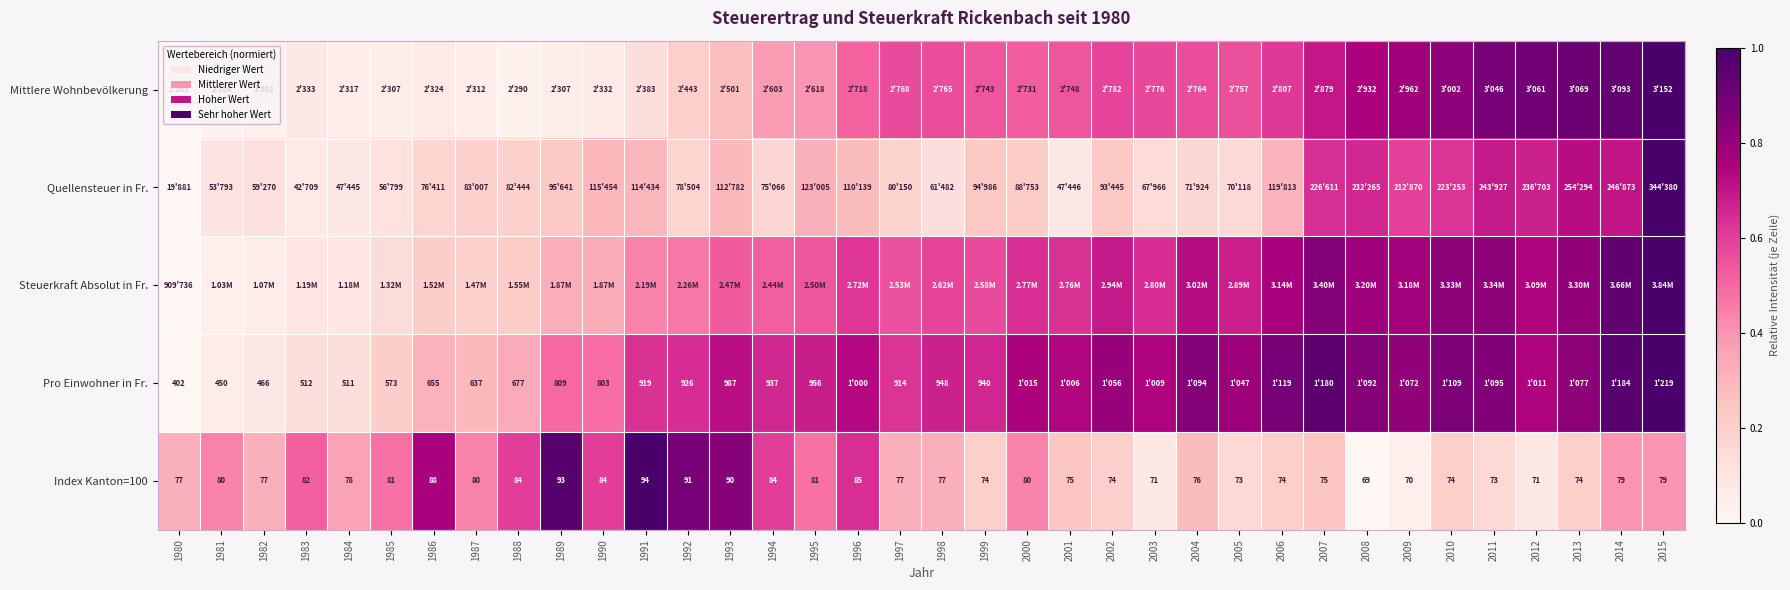

True or false: Pro Einwohner in Fr. has a value of 0.3 at 1985.

False